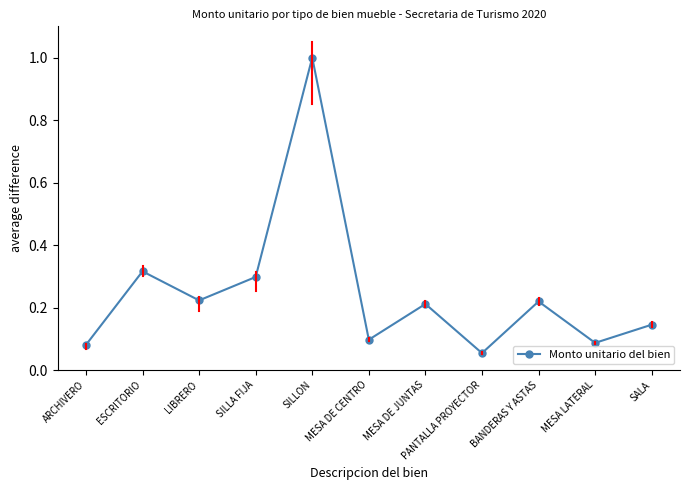

True or false: the data shows 0.1 at MESA DE CENTRO.

True